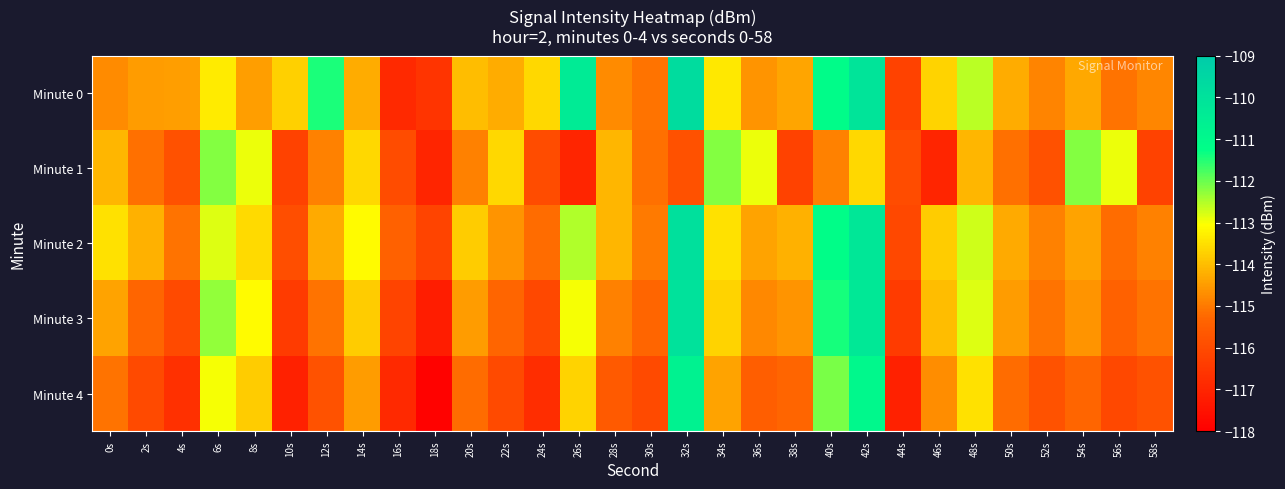

How many categories are shown in the chart?

30